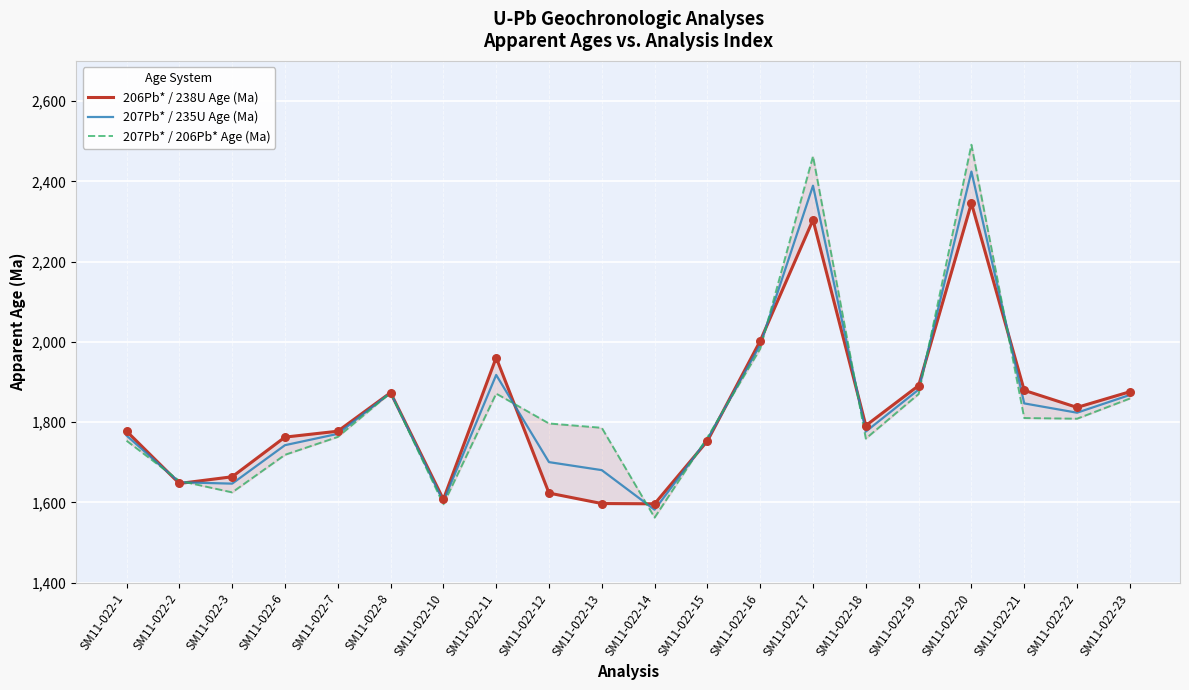

What are all the series names shown in the legend?

206Pb* / 238U Age (Ma), 207Pb* / 235U Age (Ma), 207Pb* / 206Pb* Age (Ma)